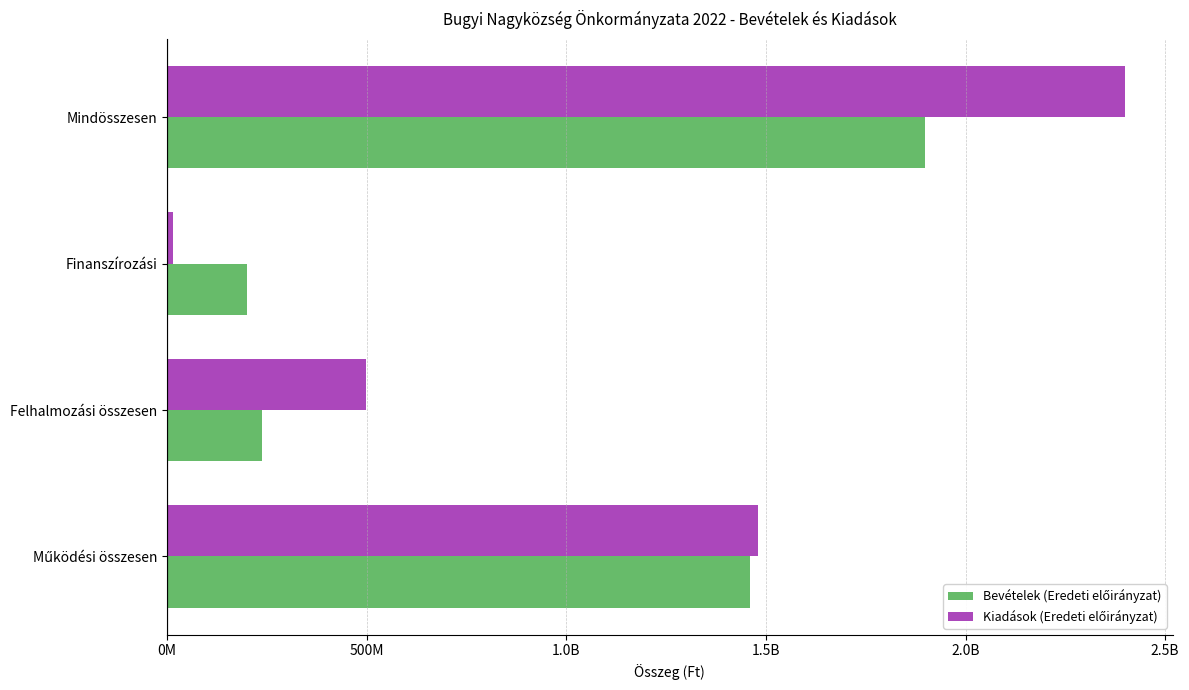

Reading left to right, transcribe all the data shown in this chart.

Bevételek (Eredeti előirányzat): 1460480897	238559560	200000000	1899040457
Kiadások (Eredeti előirányzat): 1479489364	497265199	14291724	2399040457